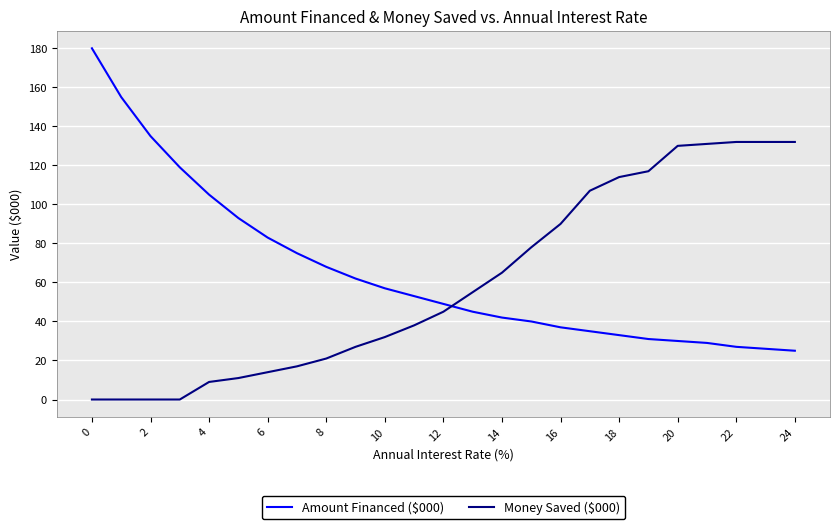

What is the difference between the second highest and second lowest values in the Money Saved ($000) series?

132